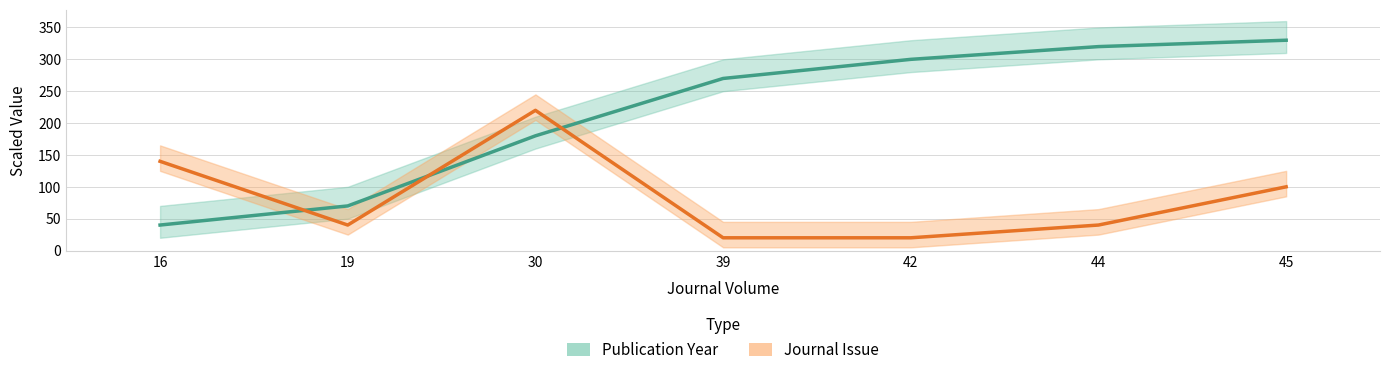

Which series changed the most between 42 and 44?

Publication Year